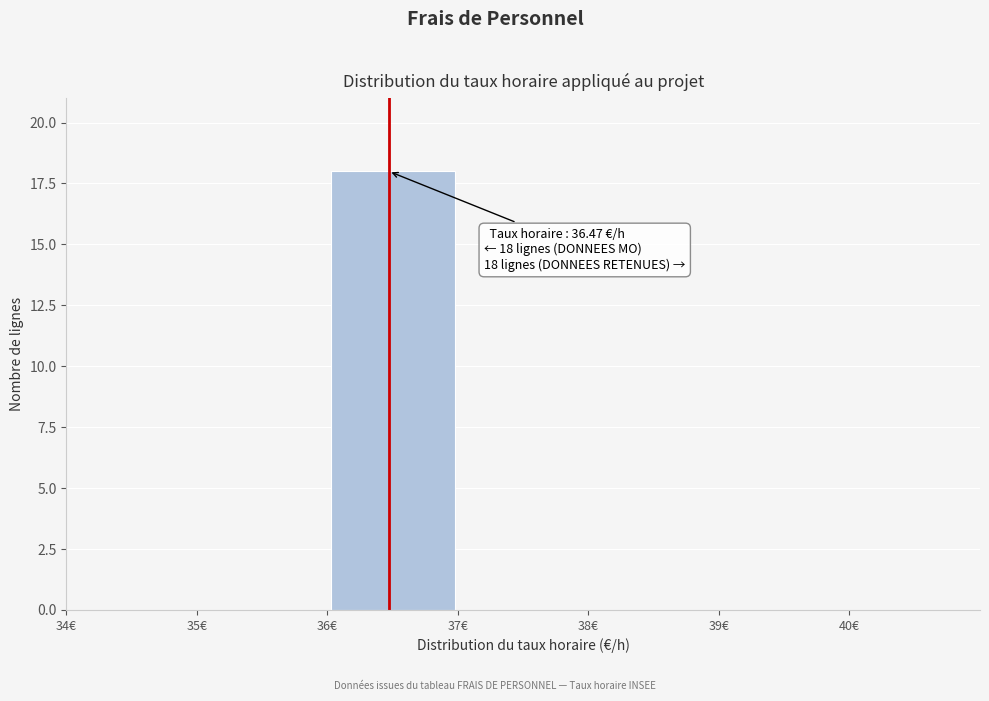

Over which range of the x-axis is the bar tallest?

36 to 37